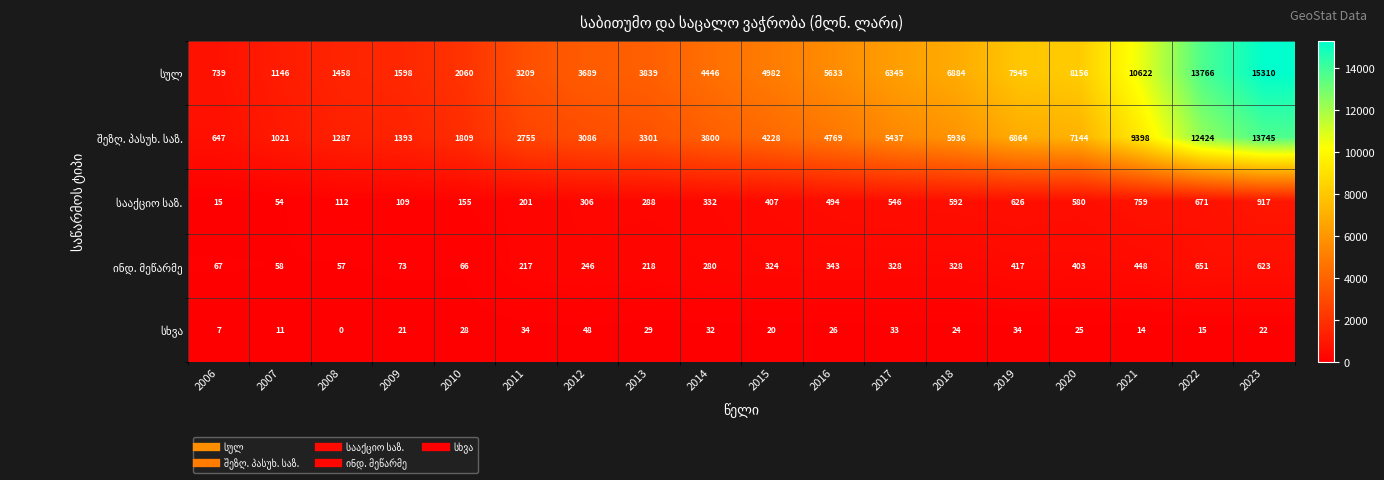

What is the difference between the highest and lowest values at 2018?

6860